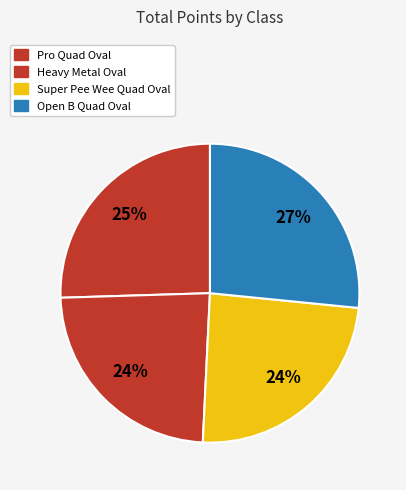

How many slices are in this pie chart?

4